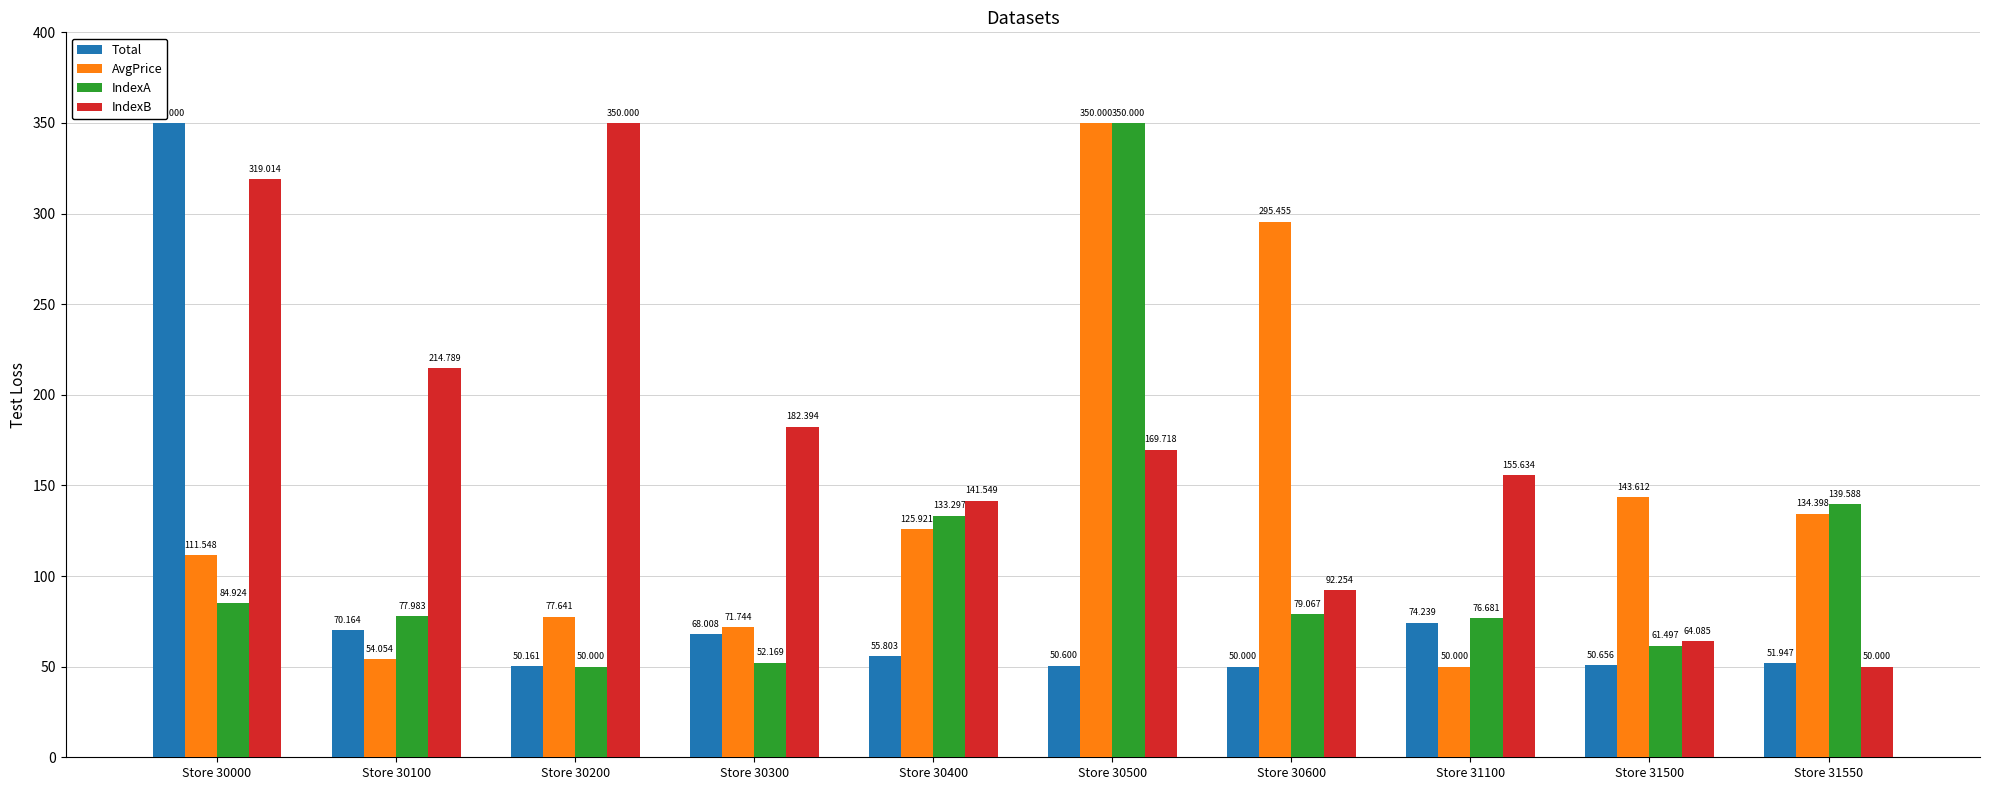

What is the difference between the second highest and minimum values in the IndexA series?

89.6